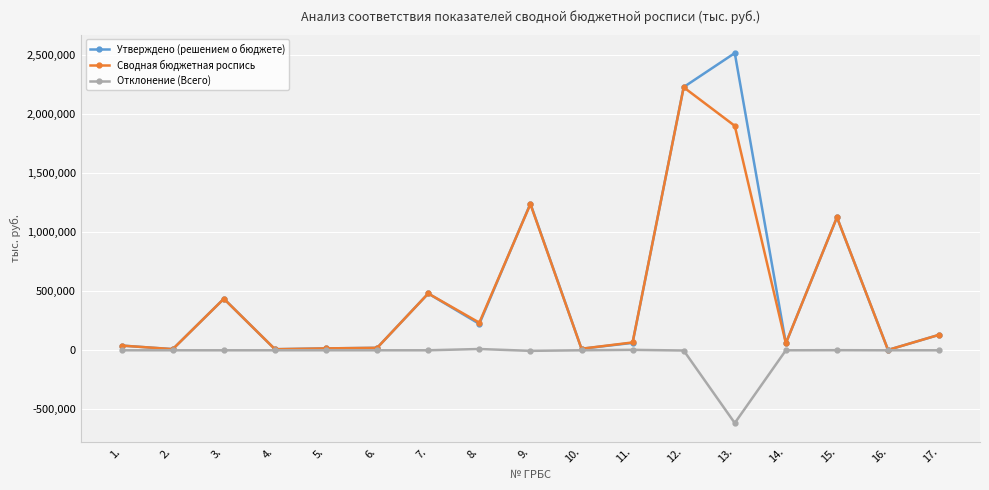

Is it true that Отклонение (Всего) equals -243808.1 at 5.?

False